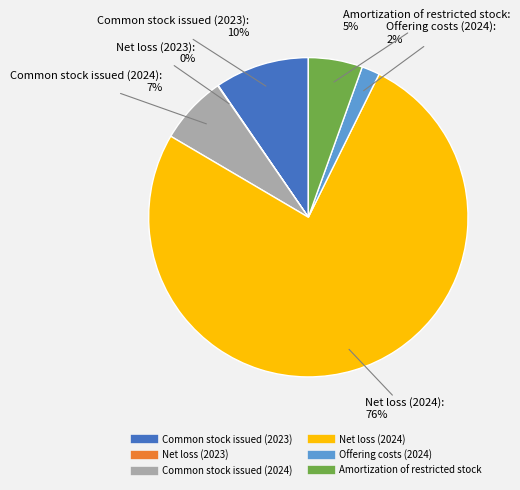

True or false: Amortization of restricted stock accounts for 5% of the total.

True